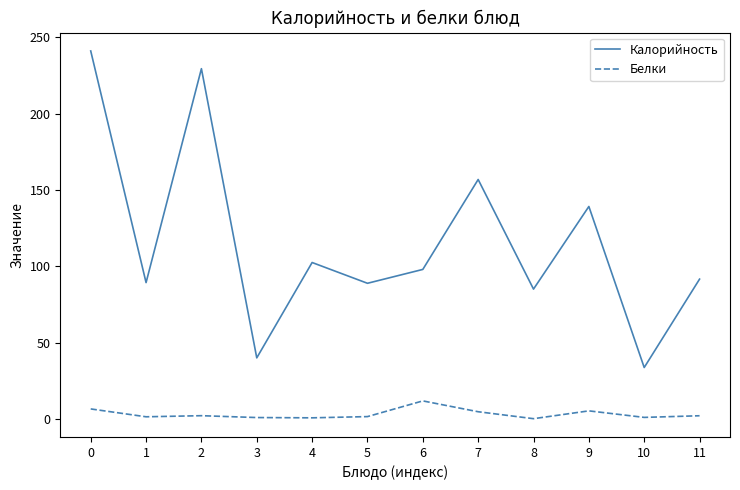

Which series has the largest total across all categories?

Калорийность